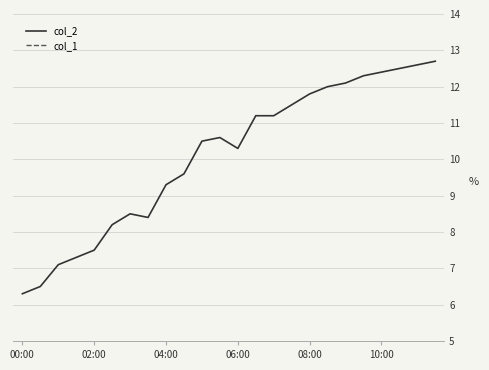

True or false: col_1 and col_2 intersect in this chart.

False